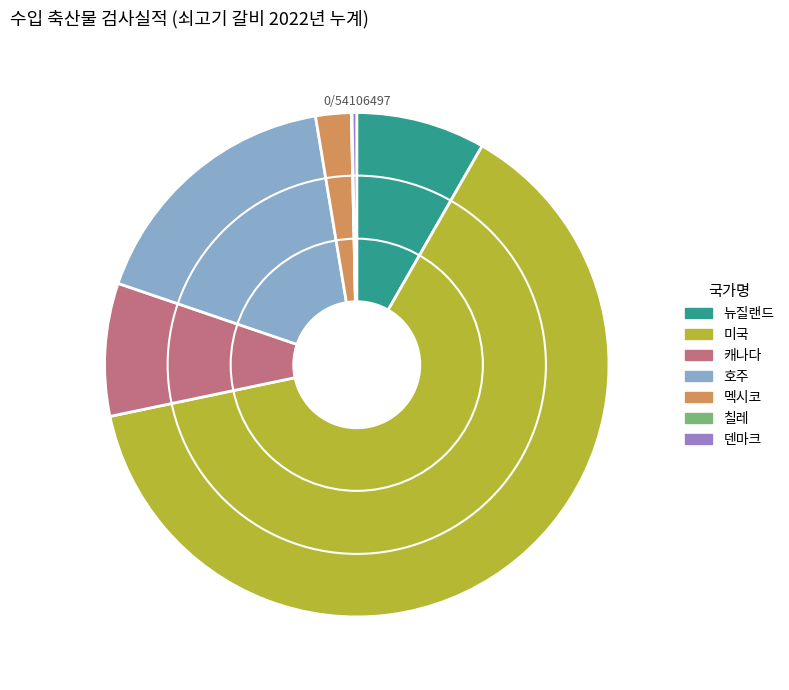

Do 뉴질랜드 and 미국 together represent more than half of the pie?

Yes